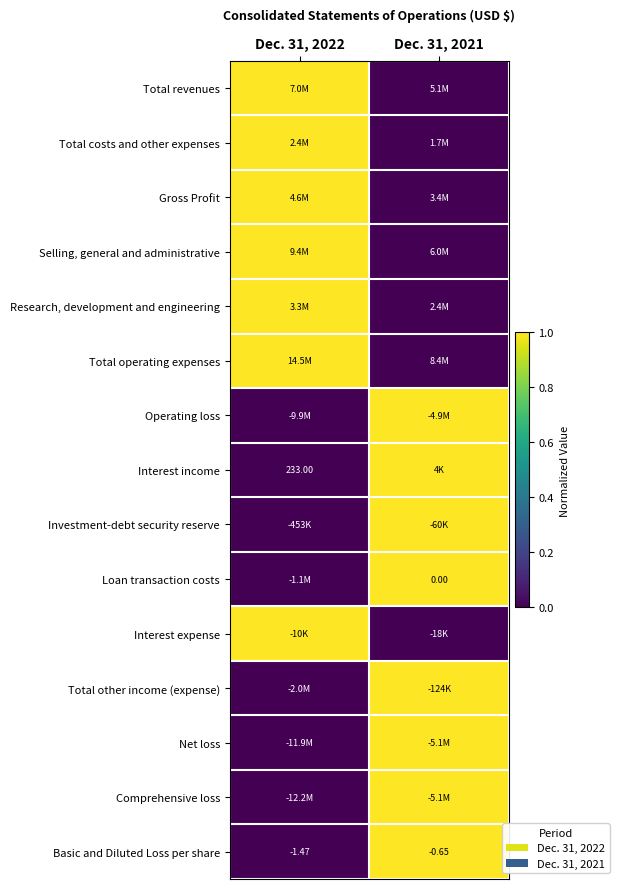

The value of Basic and Diluted Loss per share at Dec. 31, 2021 is 1. True or false?

True